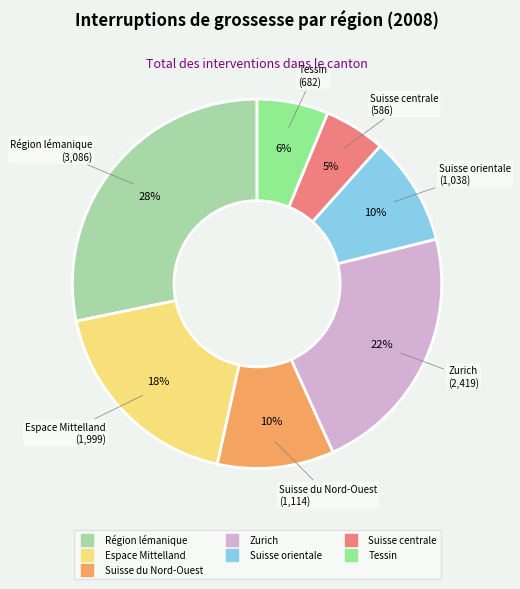

Is it true that Suisse centrale is 15% of the pie?

False